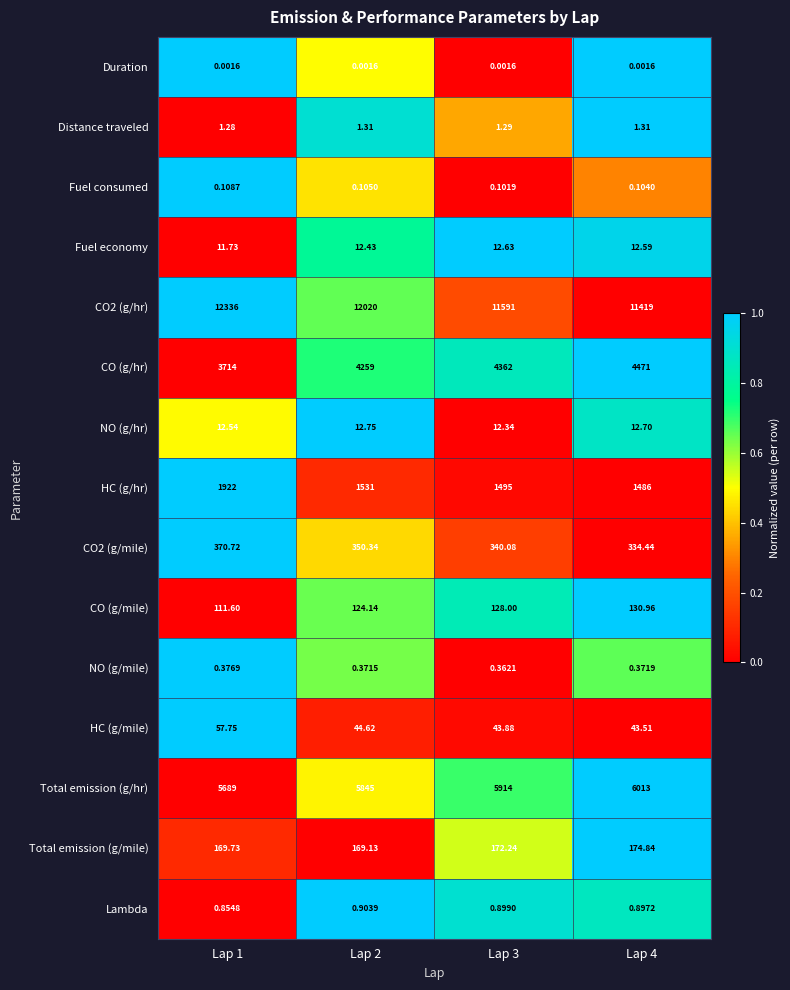

List the series in order of their peak value, lowest first.

Duration, Fuel consumed, NO (g/mile), Lambda, Distance traveled, Fuel economy, NO (g/hr), HC (g/mile), CO (g/mile), Total emission (g/mile), CO2 (g/mile), HC (g/hr), CO (g/hr), Total emission (g/hr), CO2 (g/hr)